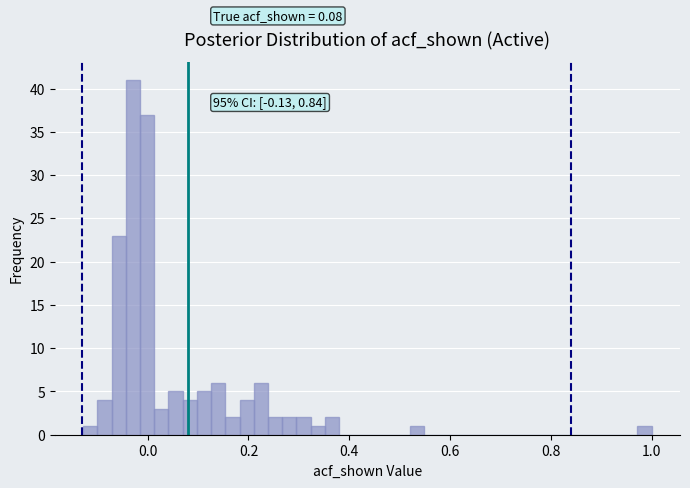

Around what value on the x-axis is the tallest bar? Give the approximate position of its centre, as read against the axis.

-0.02